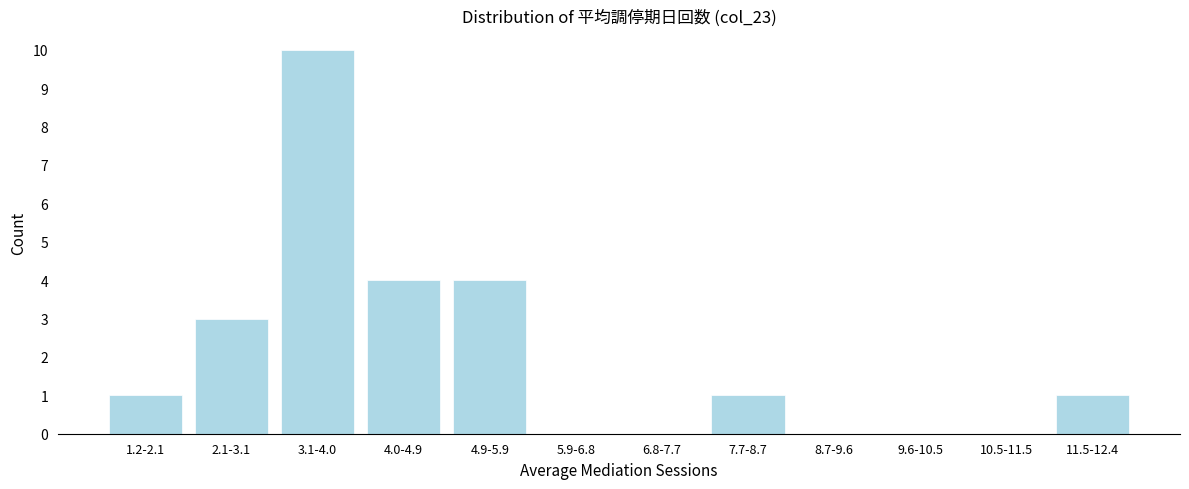

Reading left to right, extract all data points from this chart.

1.2-2.1=1	2.1-3.1=3	3.1-4.0=10	4.0-4.9=4	4.9-5.9=4	5.9-6.8=0	6.8-7.7=0	7.7-8.7=1	8.7-9.6=0	9.6-10.5=0	10.5-11.5=0	11.5-12.4=1